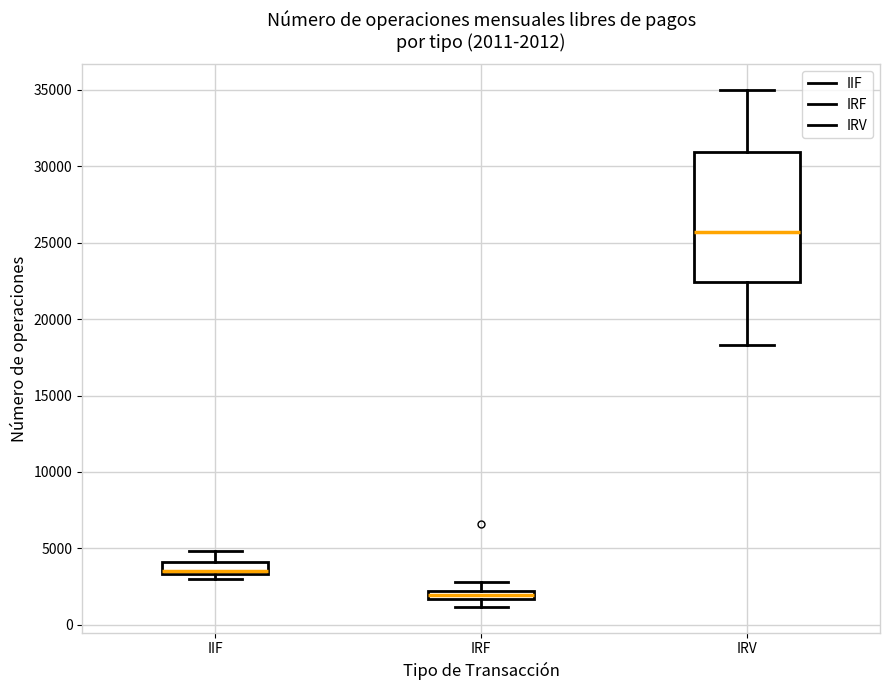

Comparing the boxes themselves (not the whiskers), which one is the tallest?

IRV